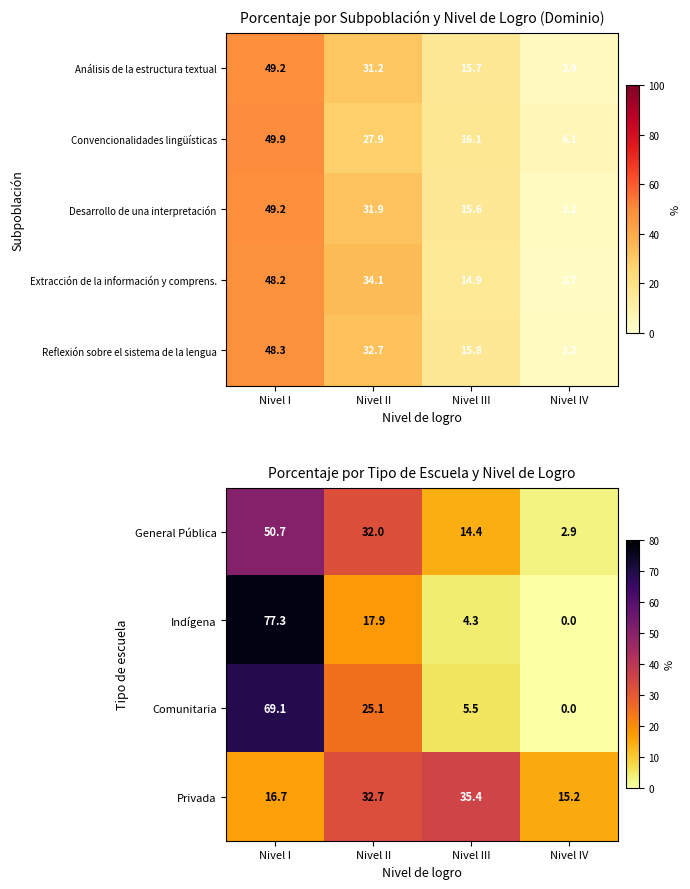

Where is Reflexión sobre el sistema de la lengua nearest to the value 25?

Nivel II